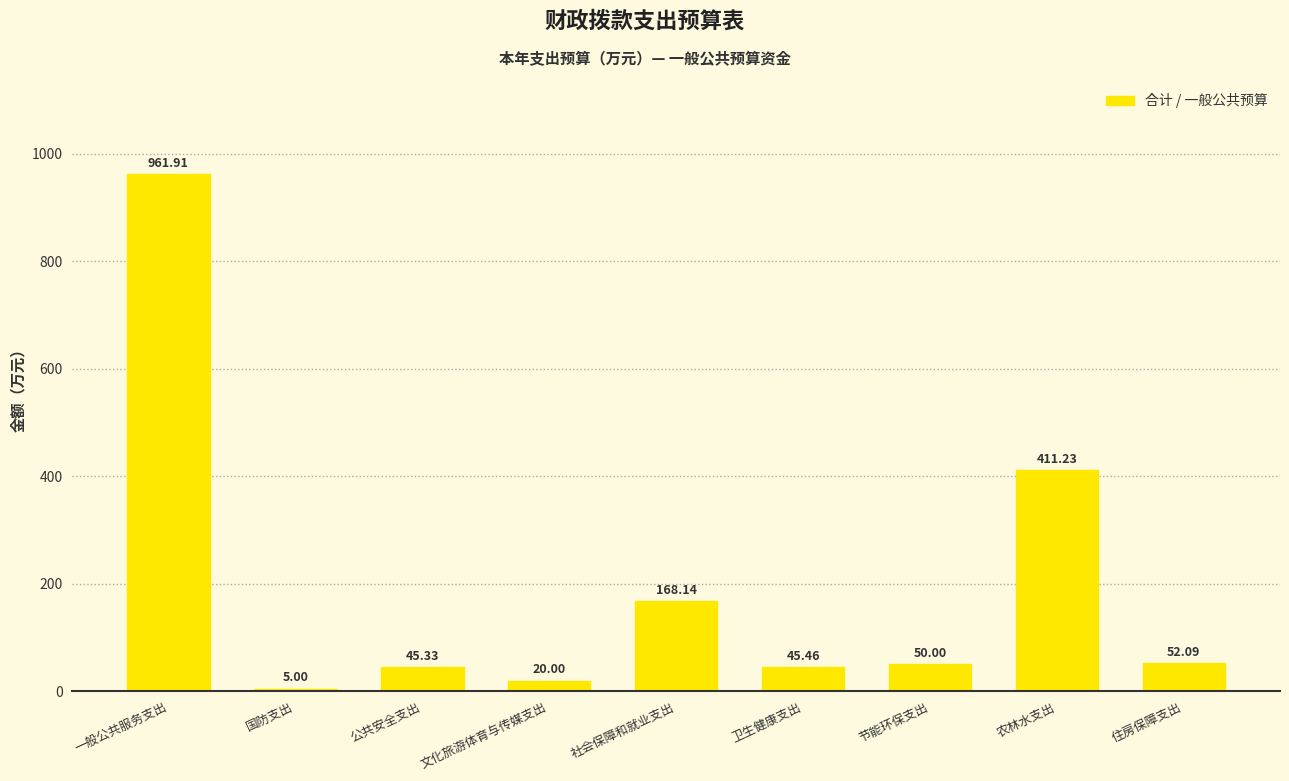

What is the change in value from 社会保障和就业支出 to 卫生健康支出?

-122.7